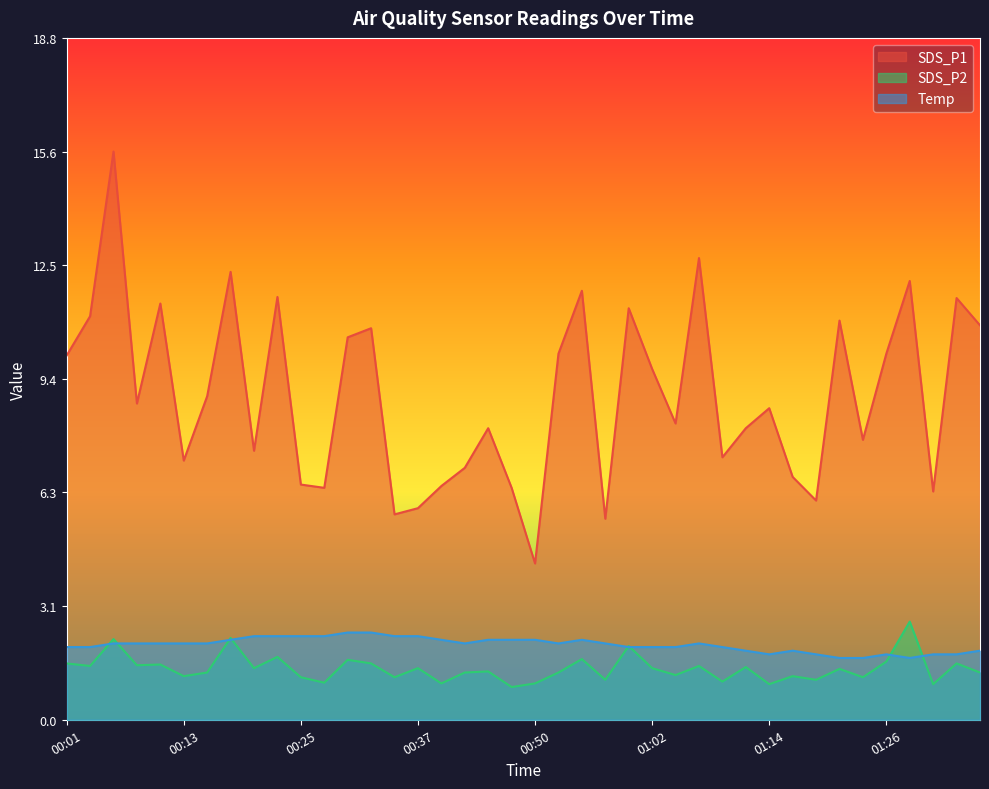

Does the chart display data point markers on the line(s)?

No